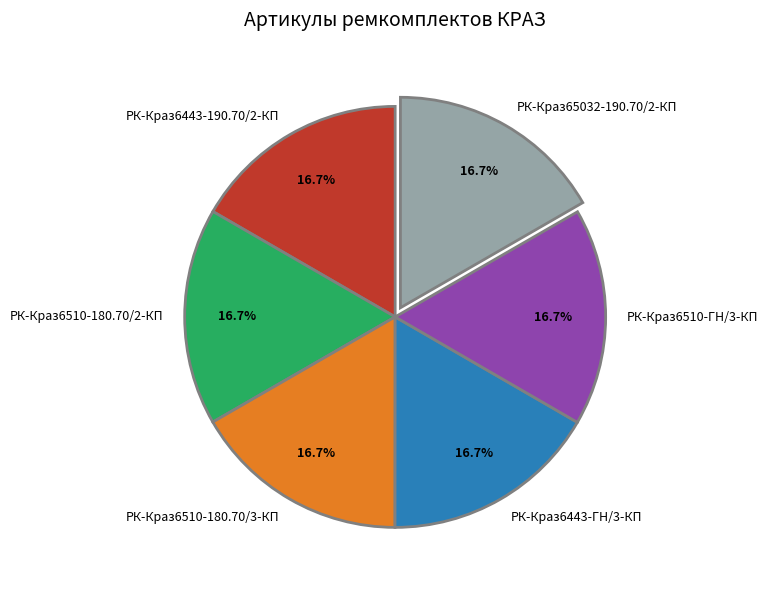

Count the number of slices in the pie.

6